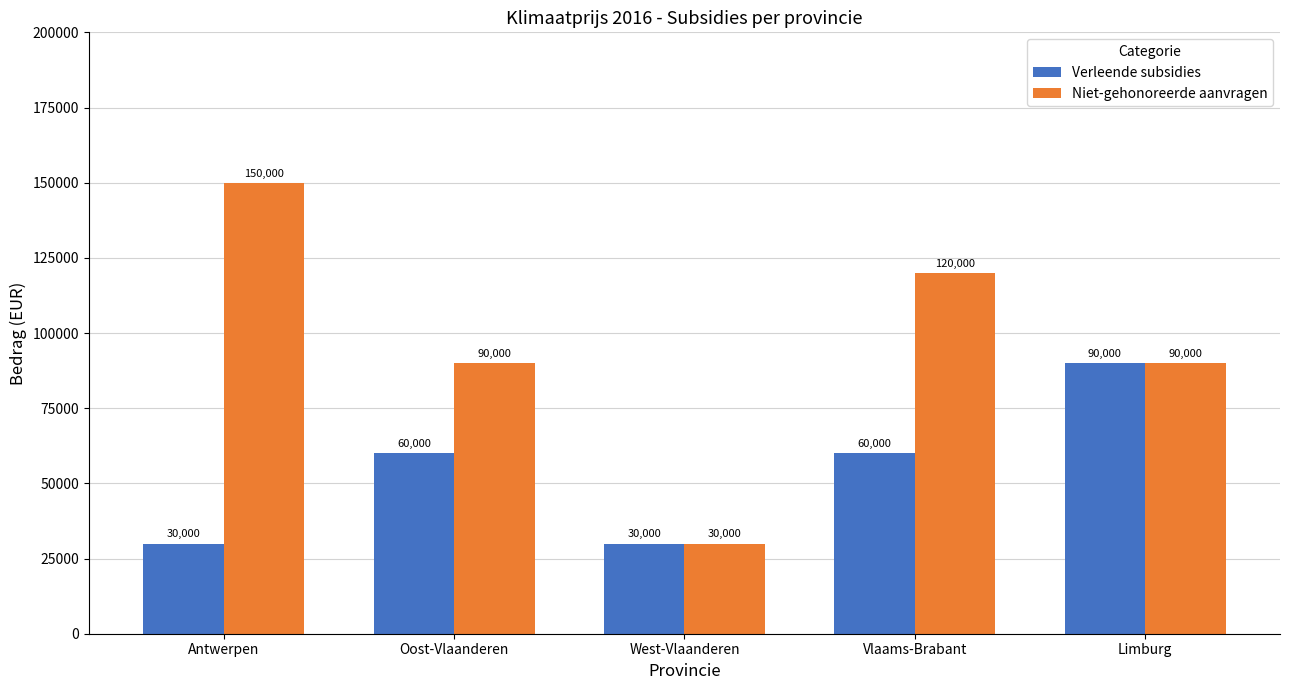

Reading left to right, transcribe all the data shown in this chart.

Verleende subsidies: Antwerpen=30000	Oost-Vlaanderen=60000	West-Vlaanderen=30000	Vlaams-Brabant=60000	Limburg=90000
Niet-gehonoreerde aanvragen: Antwerpen=150000	Oost-Vlaanderen=90000	West-Vlaanderen=30000	Vlaams-Brabant=120000	Limburg=90000